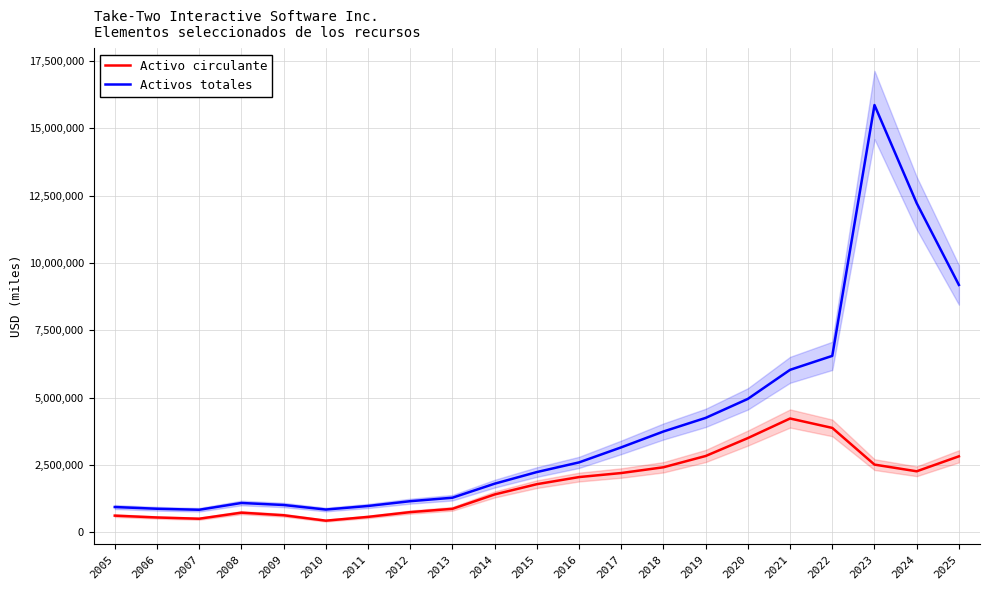

What is the highest value of the Activo circulante series?

4220515